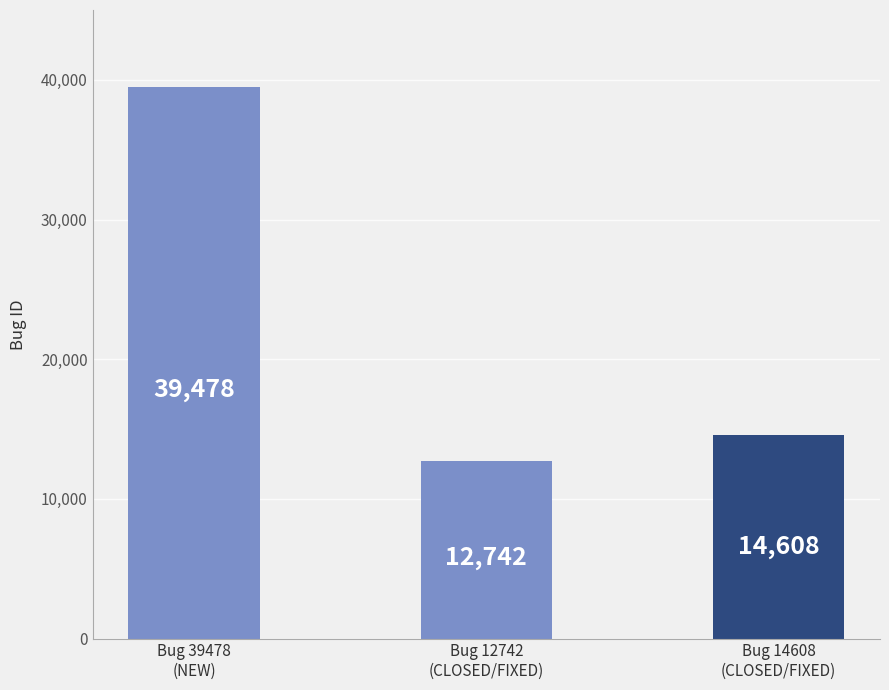

The chart shows a value of 68643 at Bug 39478
(NEW). True or false?

False